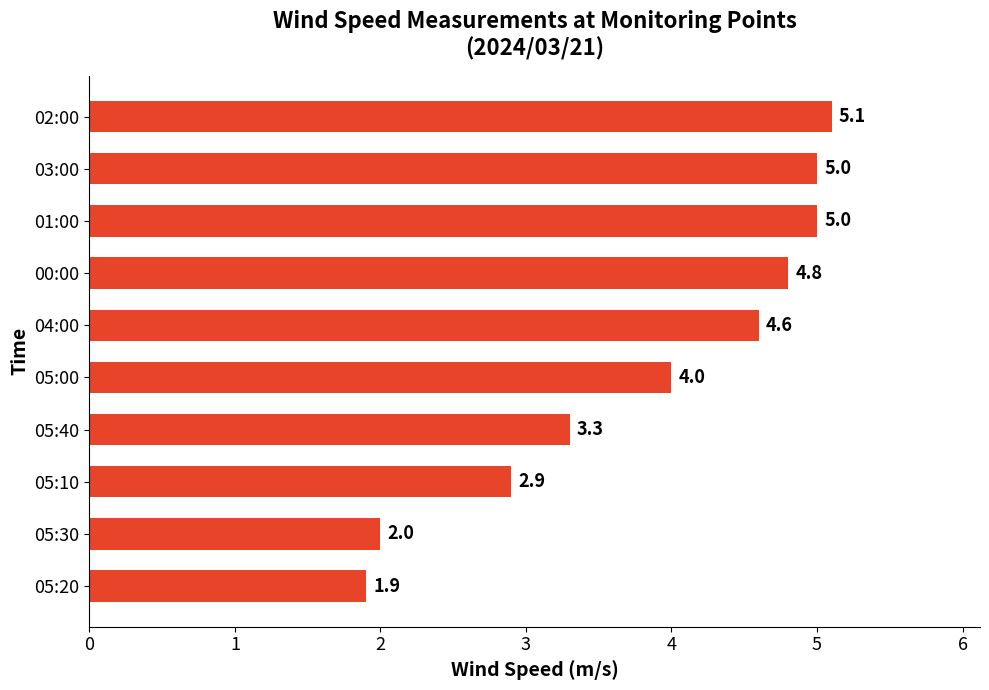

Where is the data nearest to the value 3?

05:10